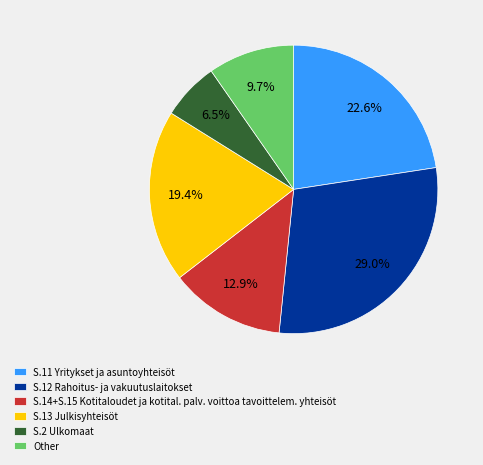

Is there a majority slice in this chart?

No